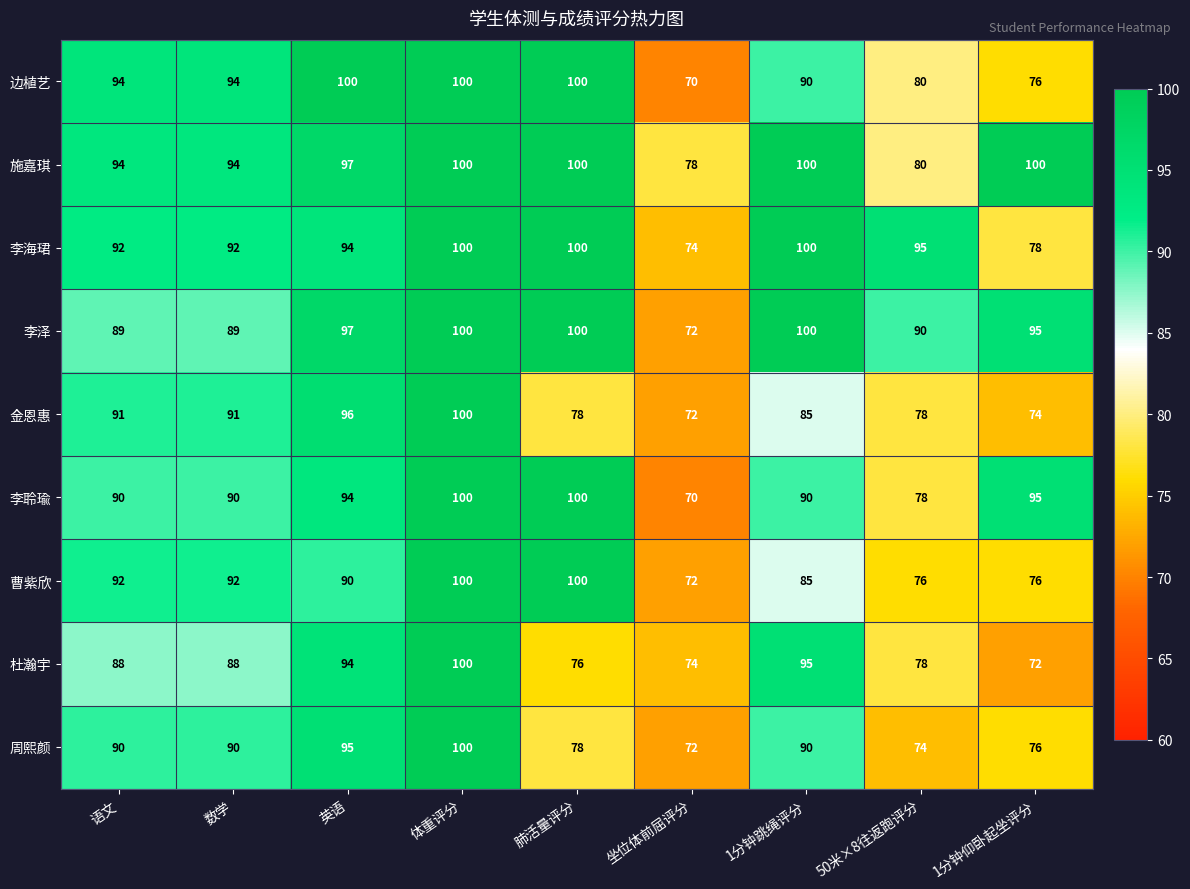

What is the minimum value shown in the chart?

70